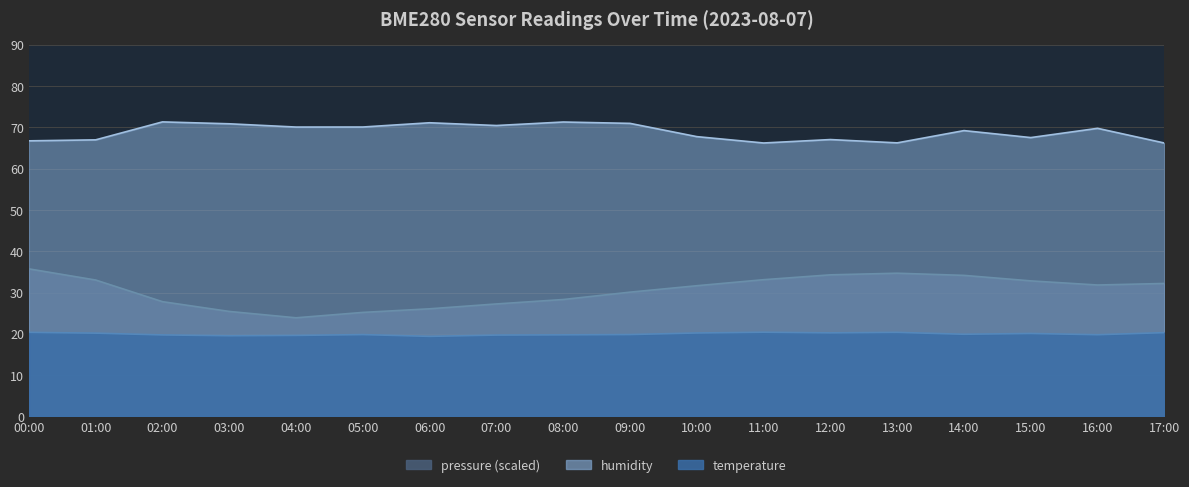

Reading right to left, what are all the values shown in this chart?

pressure: 17:00=32.2	16:00=31.8	15:00=32.8	14:00=34.1	13:00=34.7	12:00=34.3	11:00=33.1	10:00=31.6	09:00=30.1	08:00=28.3	07:00=27.2	06:00=26.1	05:00=25.2	04:00=23.9	03:00=25.4	02:00=27.8	01:00=33.0	00:00=35.7
humidity: 17:00=66.2	16:00=69.8	15:00=67.5	14:00=69.2	13:00=66.2	12:00=67.0	11:00=66.2	10:00=67.8	09:00=71.0	08:00=71.3	07:00=70.5	06:00=71.1	05:00=70.1	04:00=70.1	03:00=70.9	02:00=71.3	01:00=67.0	00:00=66.7
temperature: 17:00=20.3	16:00=19.8	15:00=20.1	14:00=19.9	13:00=20.4	12:00=20.2	11:00=20.4	10:00=20.2	09:00=19.8	08:00=19.8	07:00=19.7	06:00=19.4	05:00=19.8	04:00=19.6	03:00=19.5	02:00=19.7	01:00=20.2	00:00=20.4